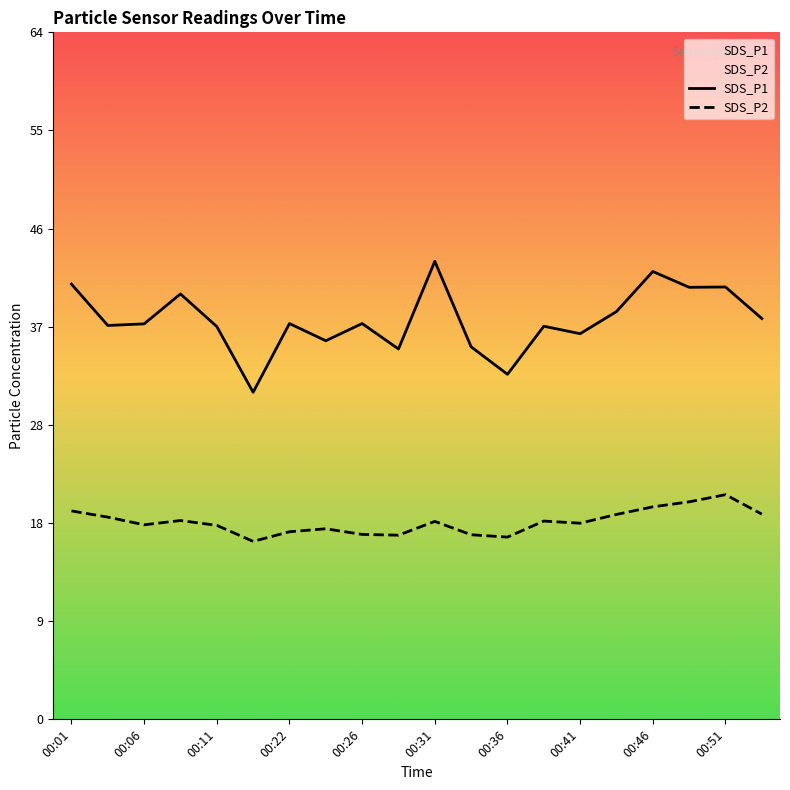

At how many categories does at least one series exceed 27?

20